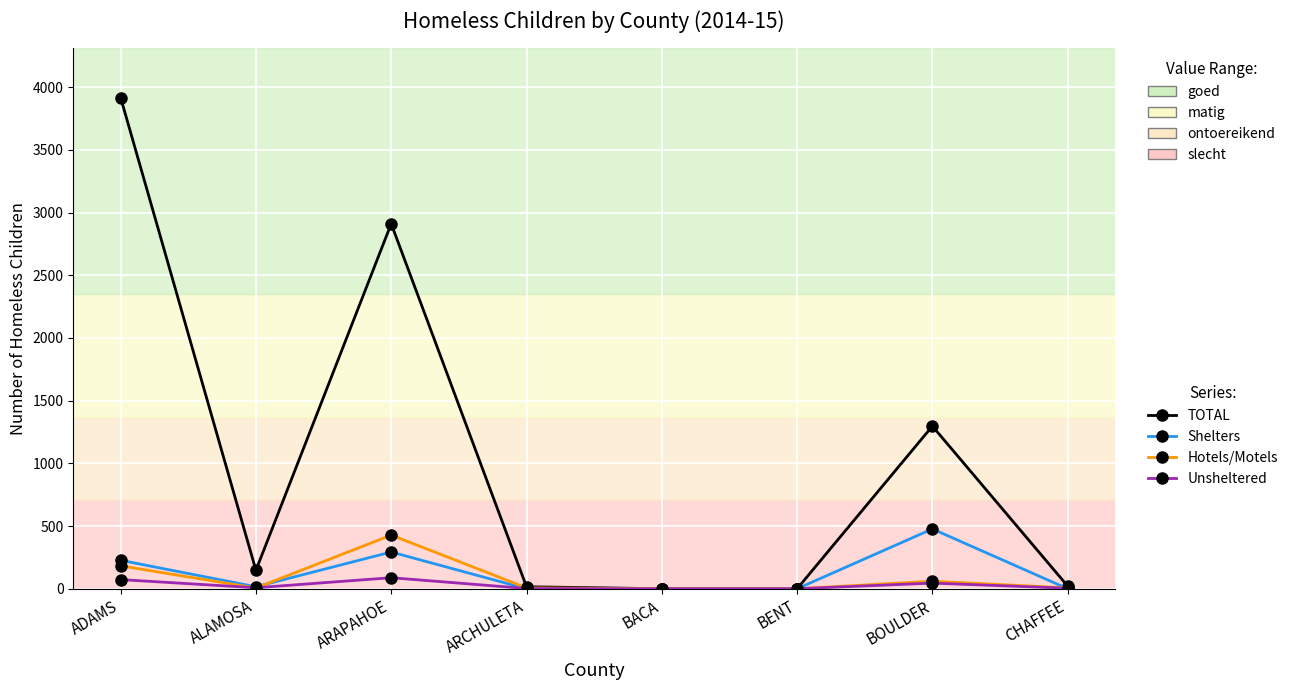

What is the label of the 4th point from the right?

BACA